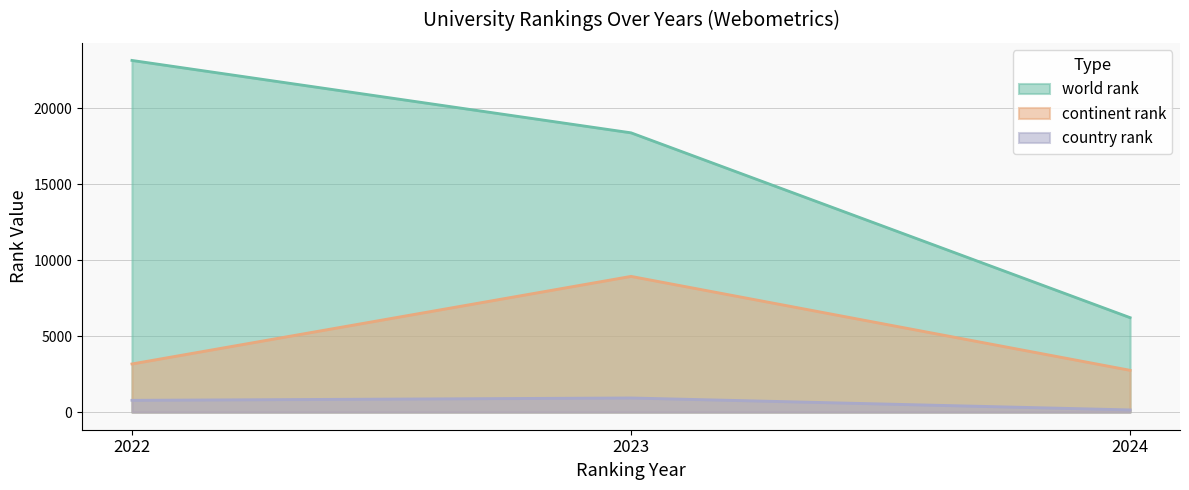

Reading right to left, what are all the values shown in this chart?

world rank: 2024=6215	2023=18372	2022=23133
continent rank: 2024=2753	2023=8930	2022=3170
country rank: 2024=148	2023=934	2022=779